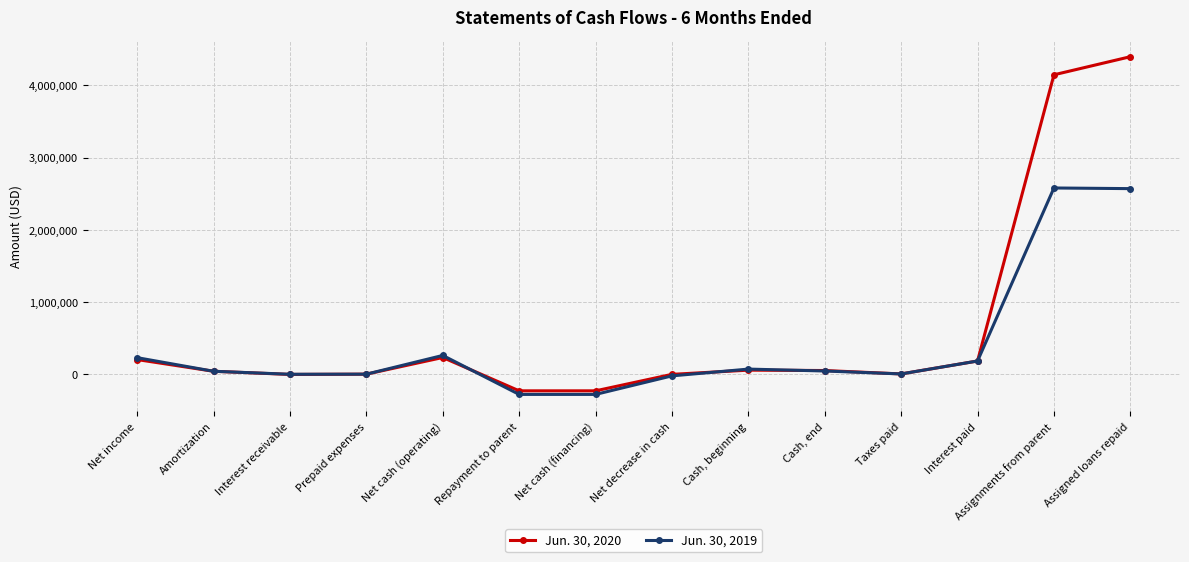

List the series in order of their overall mean, lowest first.

Jun. 30, 2019, Jun. 30, 2020